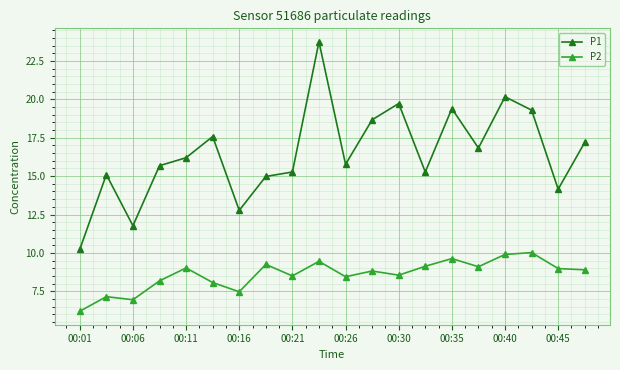

How many interior local valleys does the P1 series have?

6